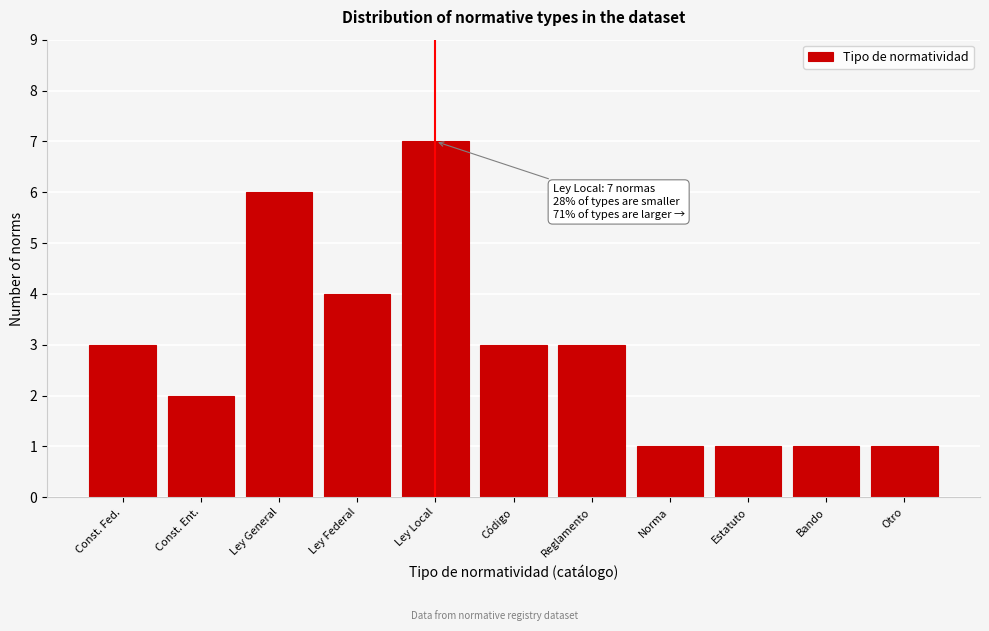

Reading right to left, transcribe all the data shown in this chart.

Otro=1	Bando=1	Estatuto=1	Norma=1	Reglamento=3	Código=3	Ley Local=7	Ley Federal=4	Ley General=6	Const. Ent.=2	Const. Fed.=3